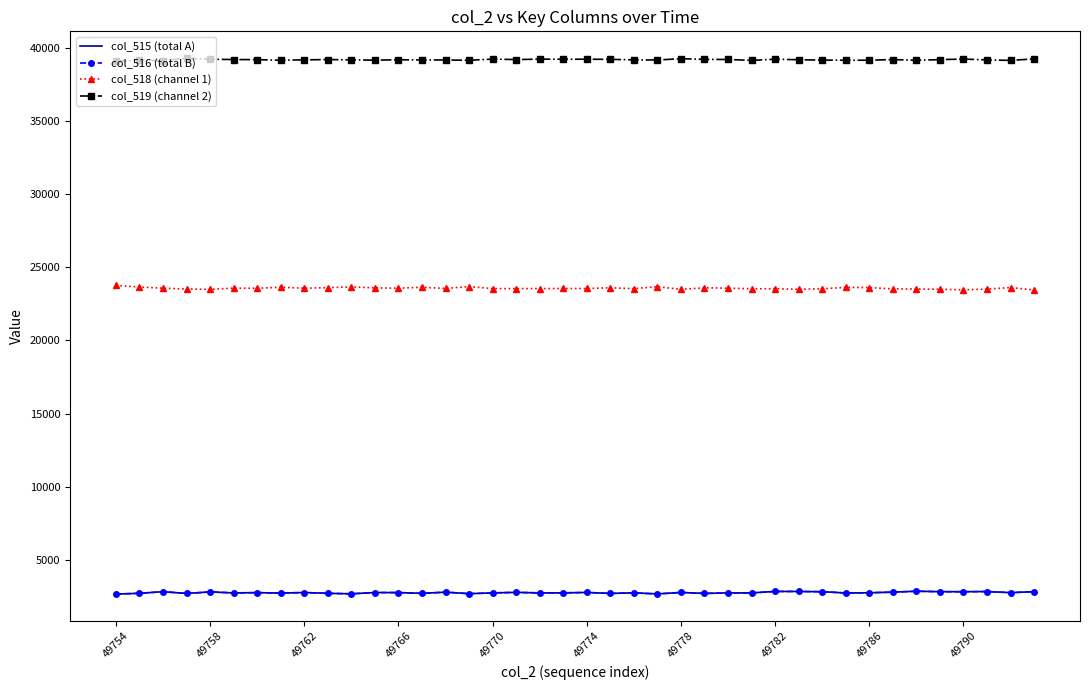

At how many categories does at least one series exceed 10693?

40